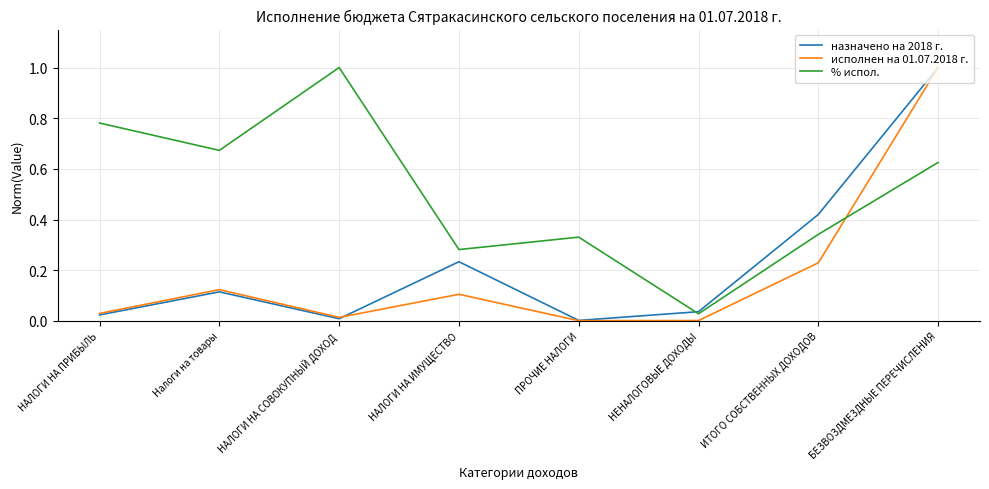

What is the maximum value shown in the chart?

1.0